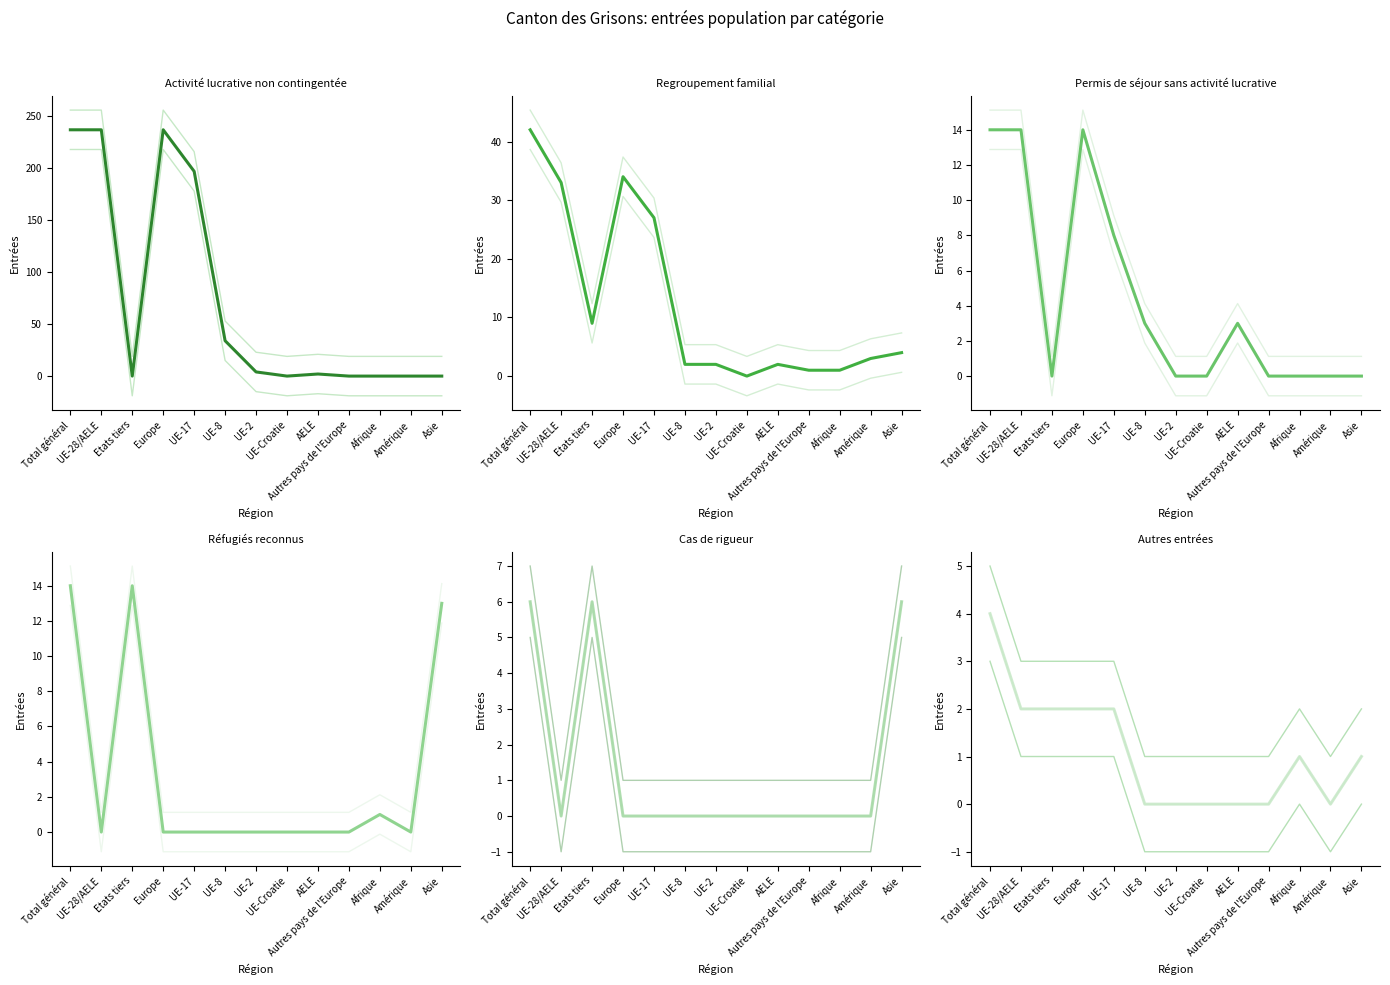

How many data points in Activité lucrative non contingentée are less than -16?

7